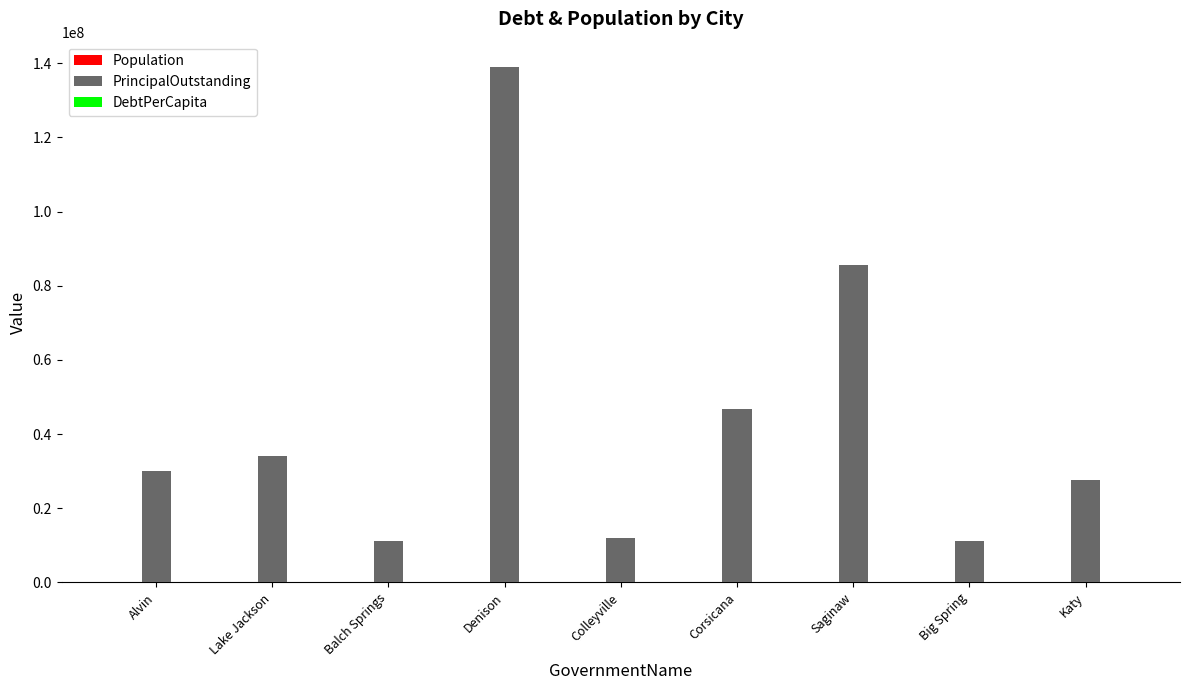

How many groups of bars are there?

9